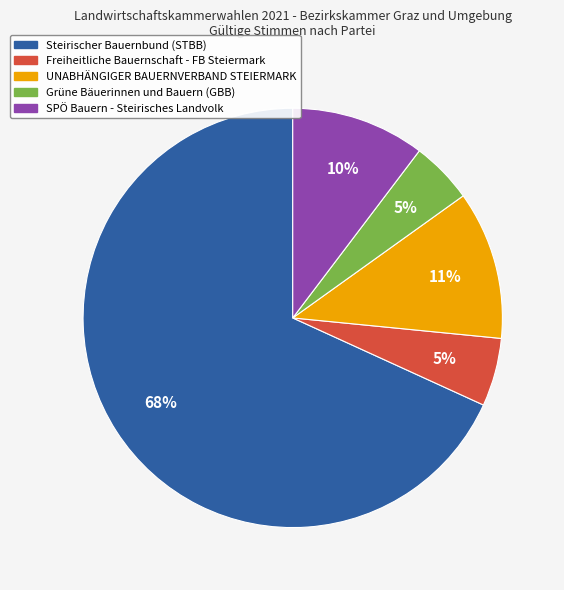

Combined, do Grüne Bäuerinnen und Bauern (GBB) and UNABHÄNGIGER BAUERNVERBAND STEIERMARK account for over 50%?

No